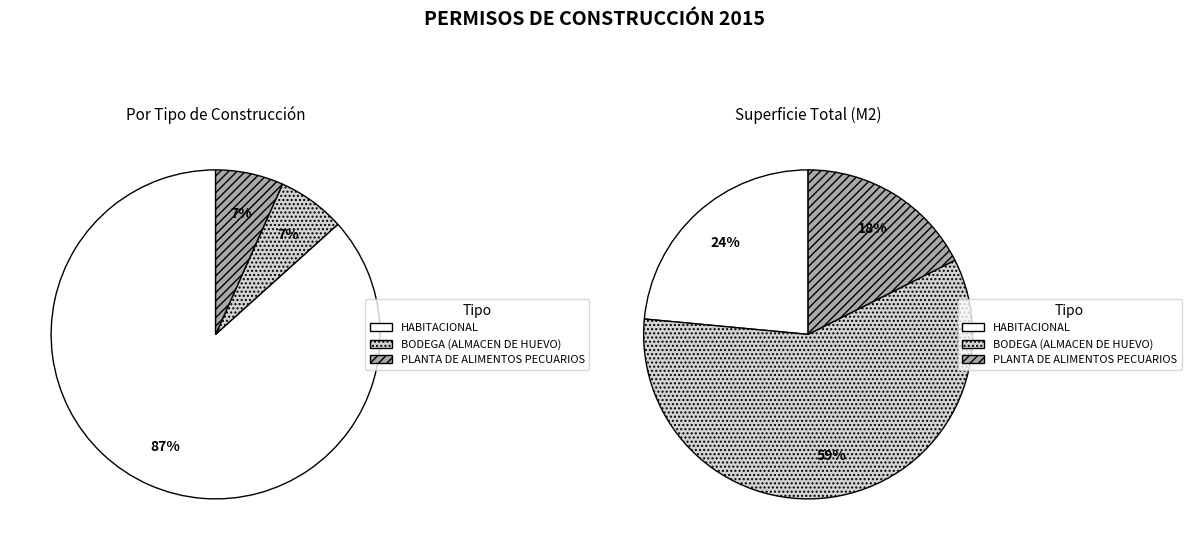

Rank the categories by value from highest to lowest.

HABITACIONAL, BODEGA (ALMACEN DE HUEVO), PLANTA DE ALIMENTOS PECUARIOS